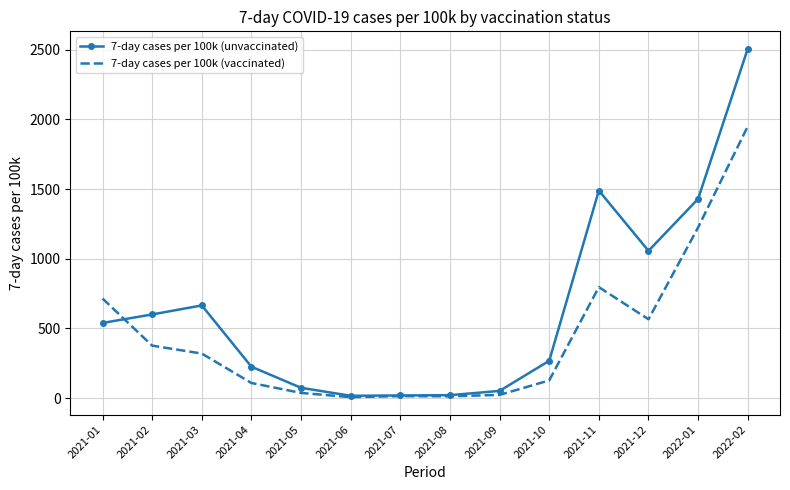

What is the approximate value of 7-day cases per 100k (unvaccinated) at 2021-10?

267.7